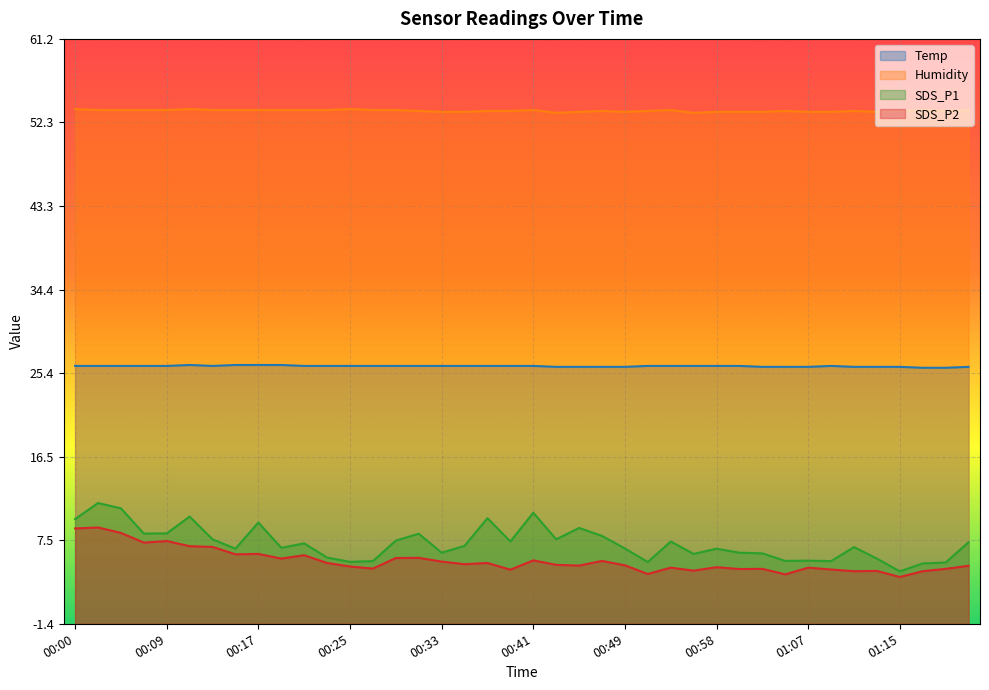

What is the difference between the maximum and minimum values in the SDS_P2 series?

5.3